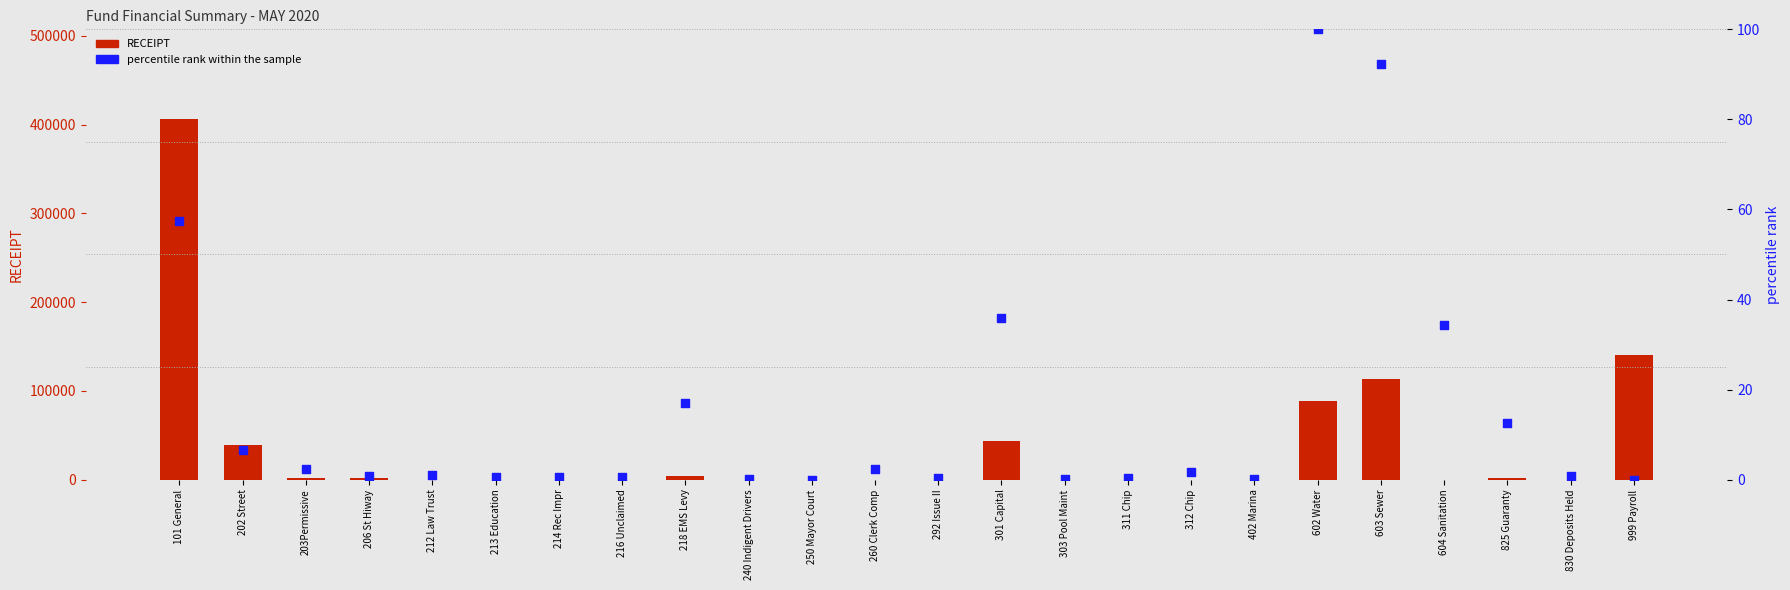

At how many categories does at least one series exceed 68663?

4